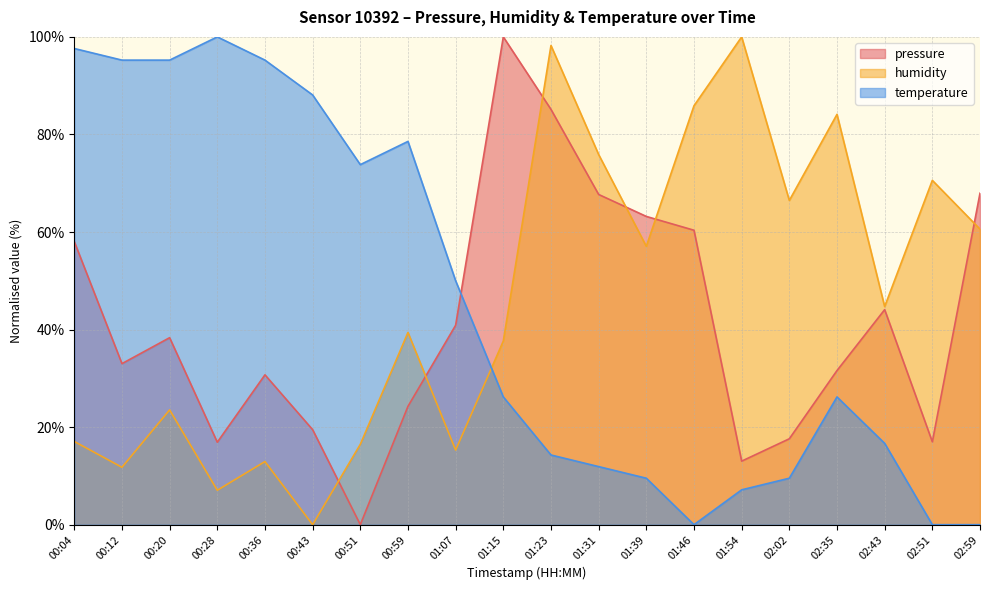

What are all the series names shown in the legend?

pressure, humidity, temperature